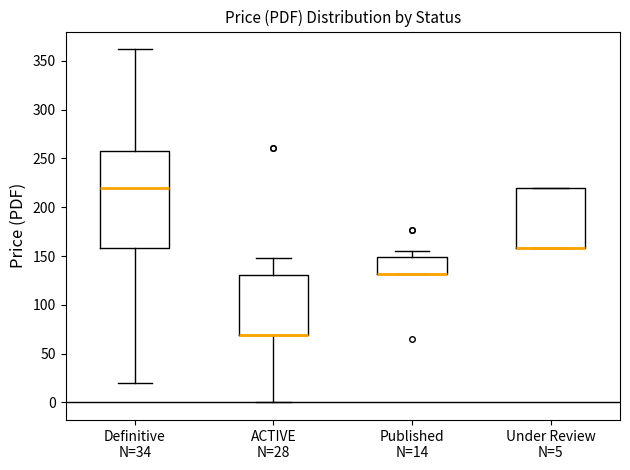

Where is the lower edge of the box for Under Review N=5 on the y-axis? The values are not printed on the chart, so give them approximately, as read against the axis.

160